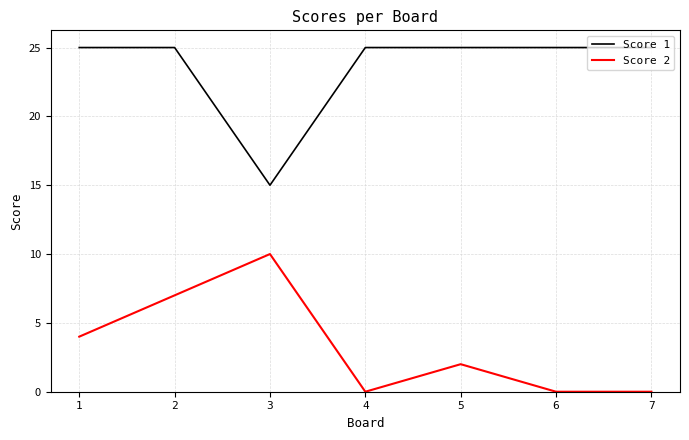

At 1, list the series in order from largest to smallest.

Score 1, Score 2